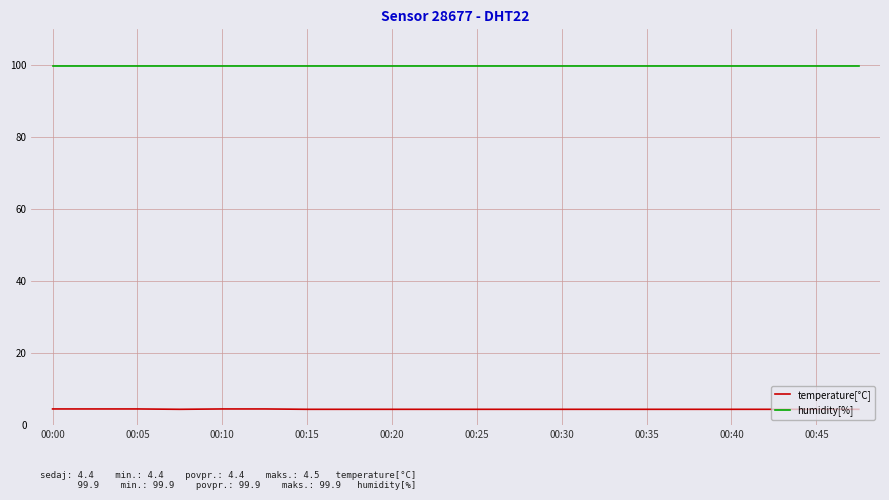

True or false: temperature[°C] and humidity[%] cross at least once.

False